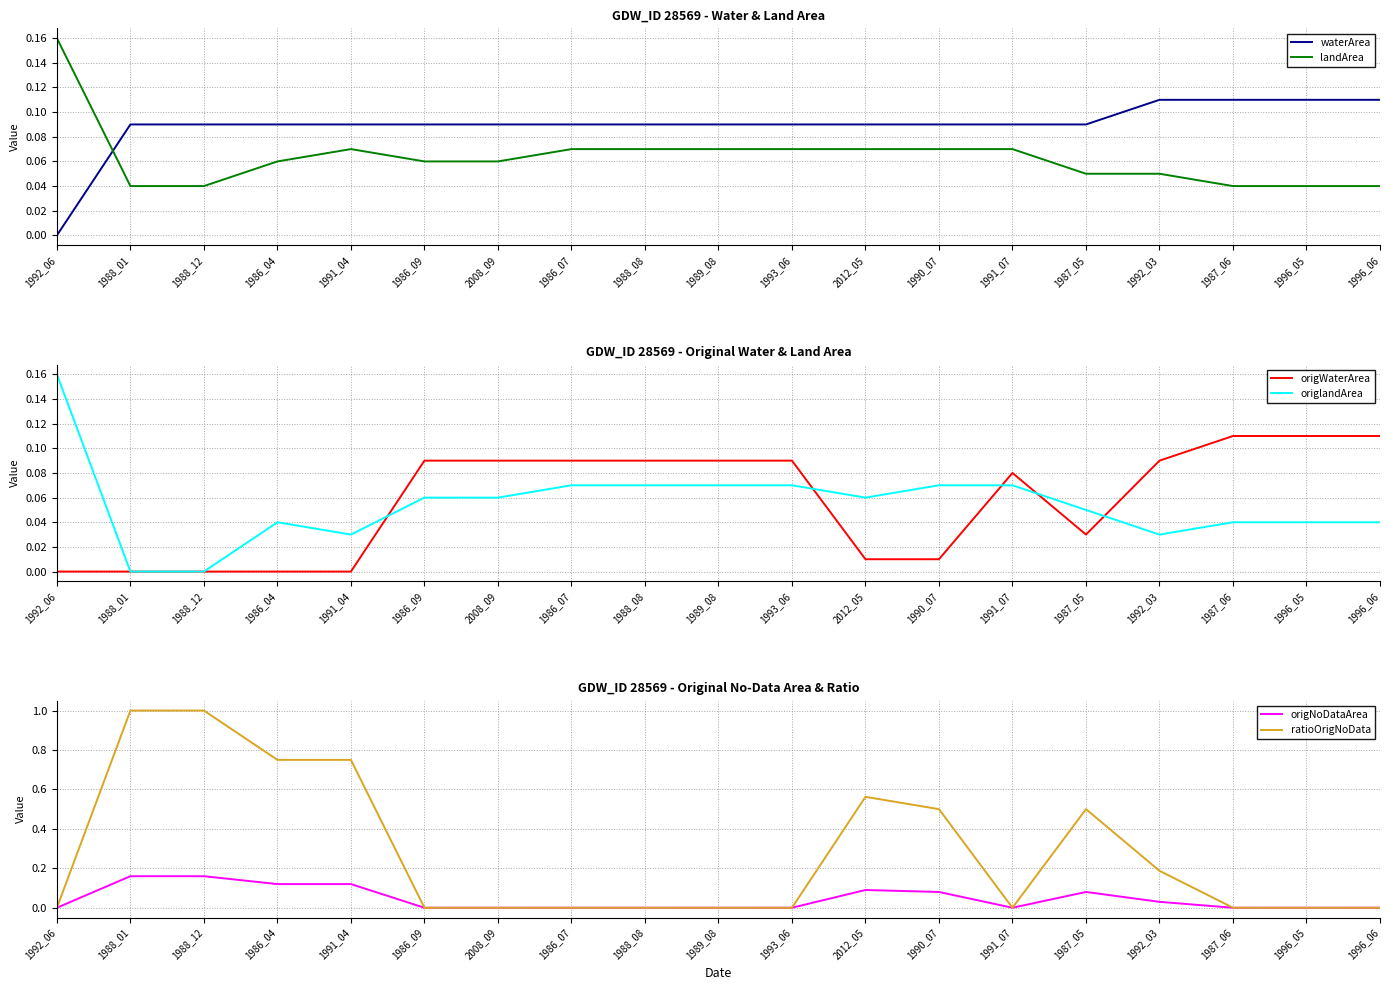

Rank the series at 1991_04 from highest to lowest value.

ratioOrigNoData, origNoDataArea, waterArea, landArea, origlandArea, origWaterArea